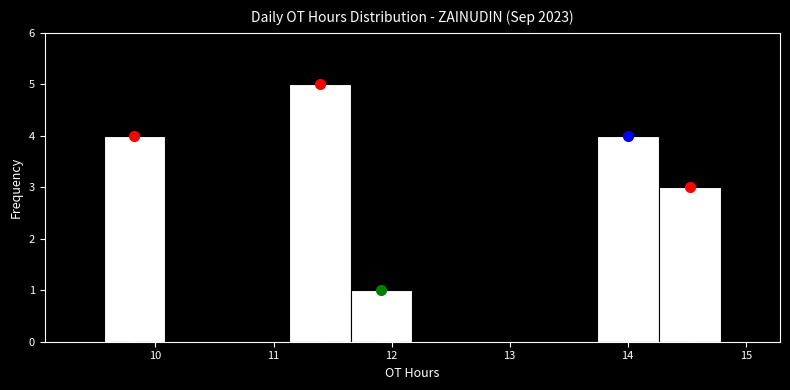

Reading left to right, list every bar in this chart as the range it spans on the x-axis followed by its height. Neither the bar edges nor the heights are printed on the chart, so give them approximately, as read against the axes.

9.6 to 10.1: 4
10.1 to 10.6: 0
10.6 to 11.1: 0
11.1 to 11.7: 5
11.7 to 12.2: 1
12.2 to 12.7: 0
12.7 to 13.2: 0
13.2 to 13.7: 0
13.7 to 14.3: 4
14.3 to 14.8: 3